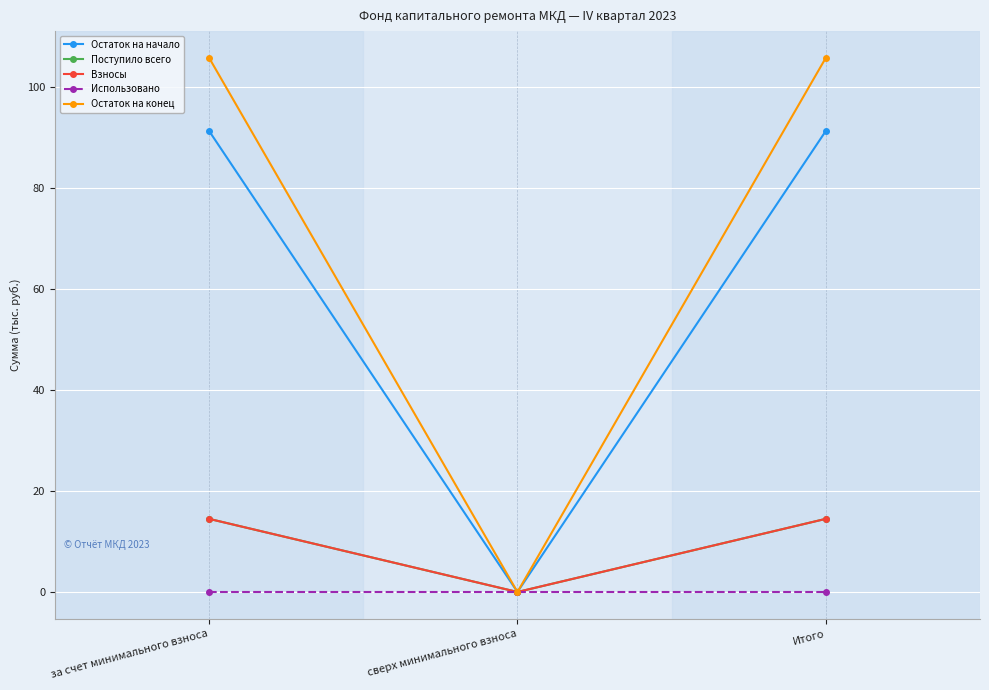

Is this an area chart (filled region under the line)?

No